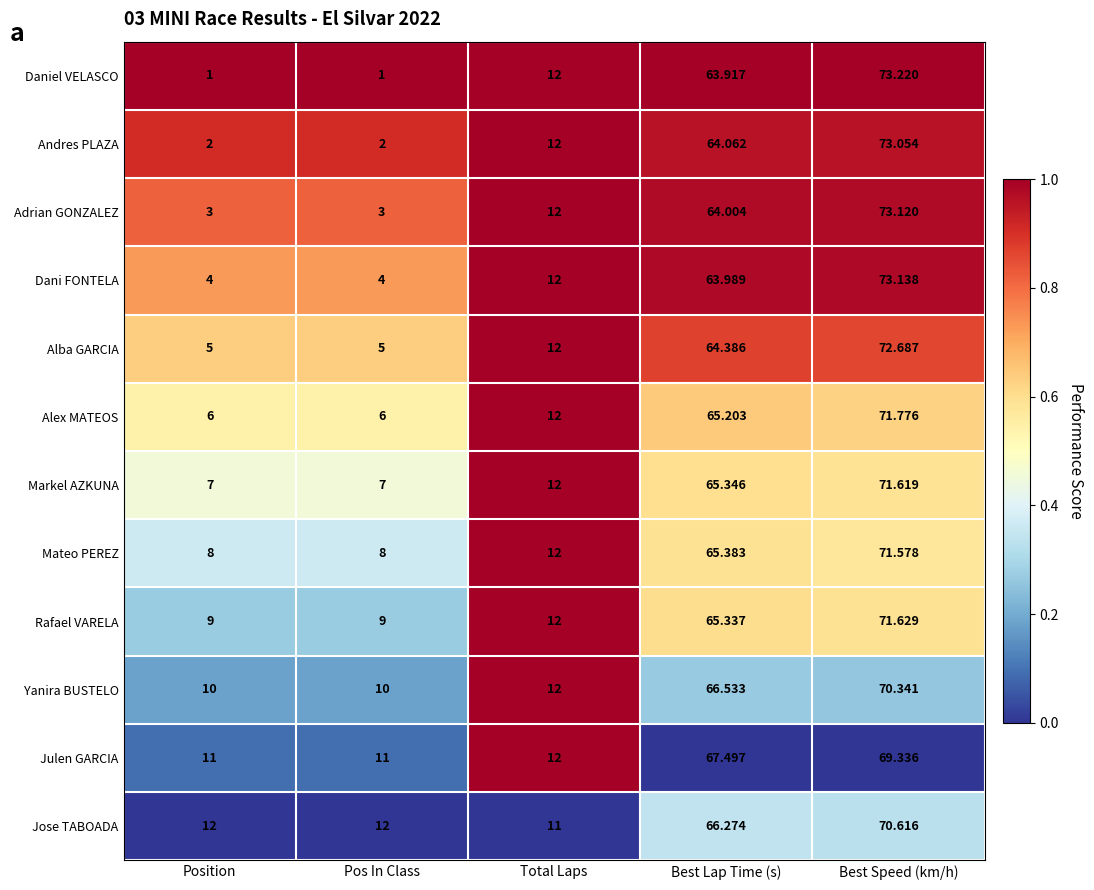

Which series changed the most between Pos In Class and Total Laps?

Daniel VELASCO